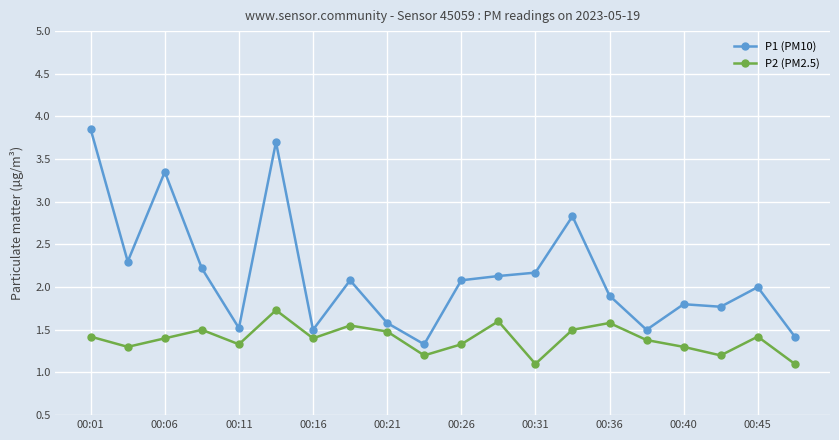

True or false: P1 (PM10) and P2 (PM2.5) cross at least once.

False